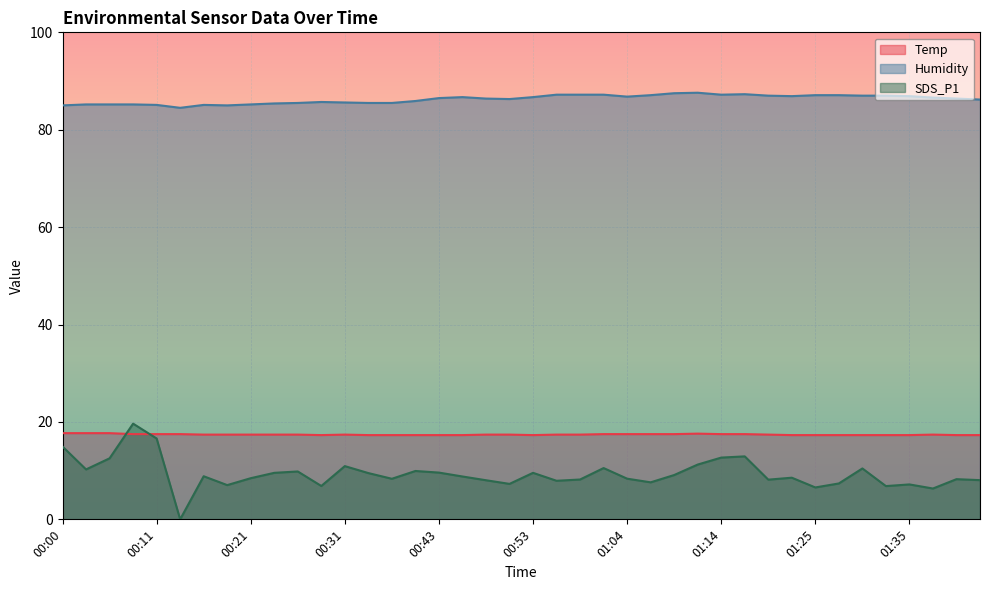

The Temp series shows 30.0 at 01:35. True or false?

False